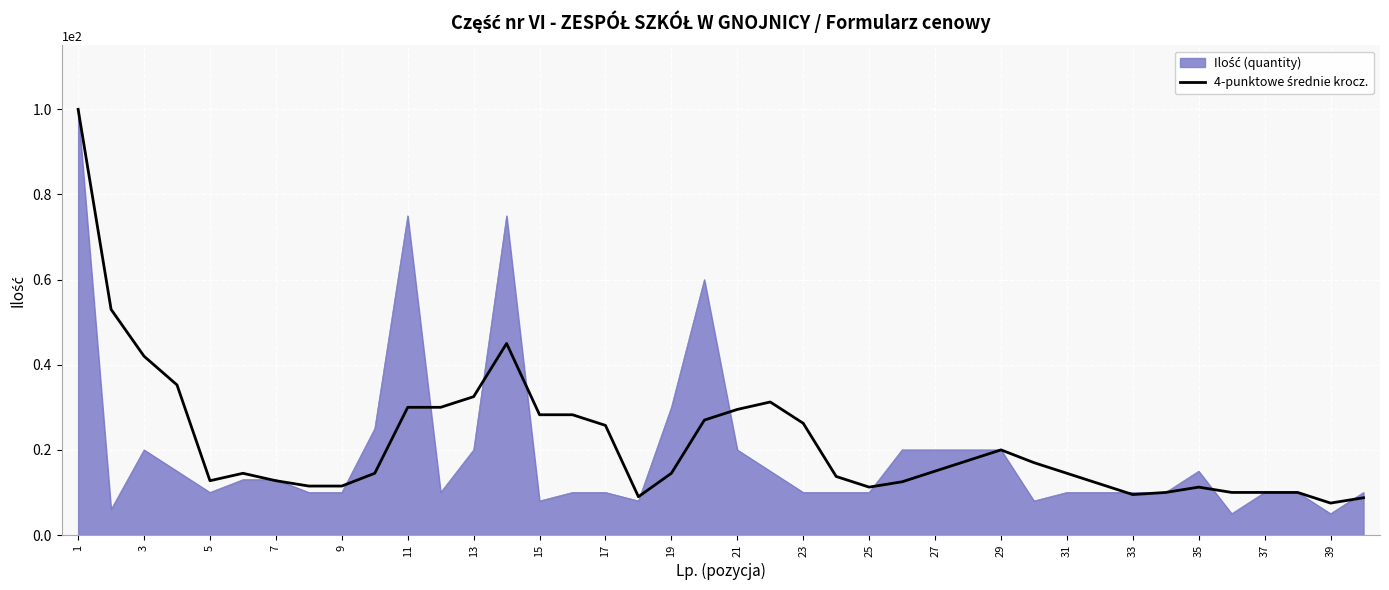

What is the maximum value shown in the chart?

100.0